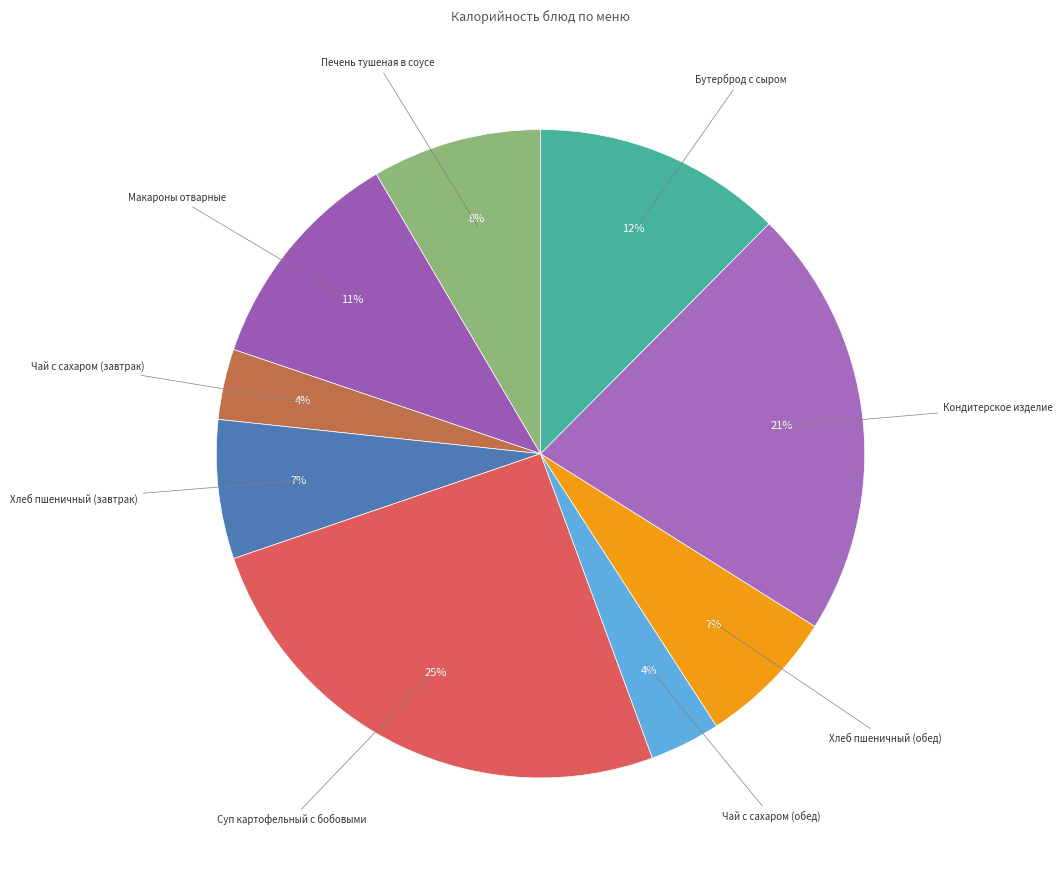

To the nearest percent, what is the average slice percentage?

11%